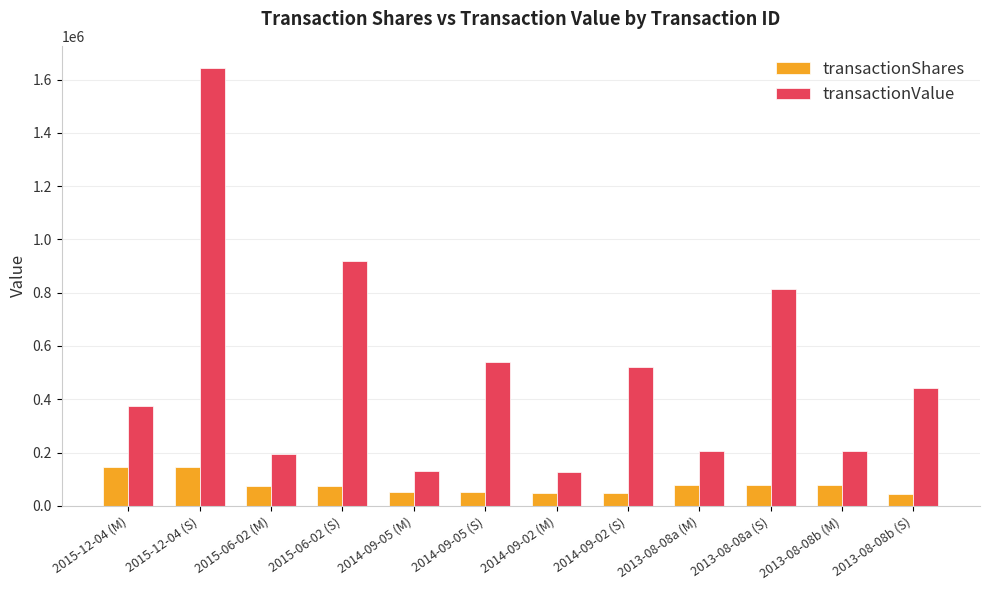

What is the label of the 11th bar from the left?

2013-08-08b (M)